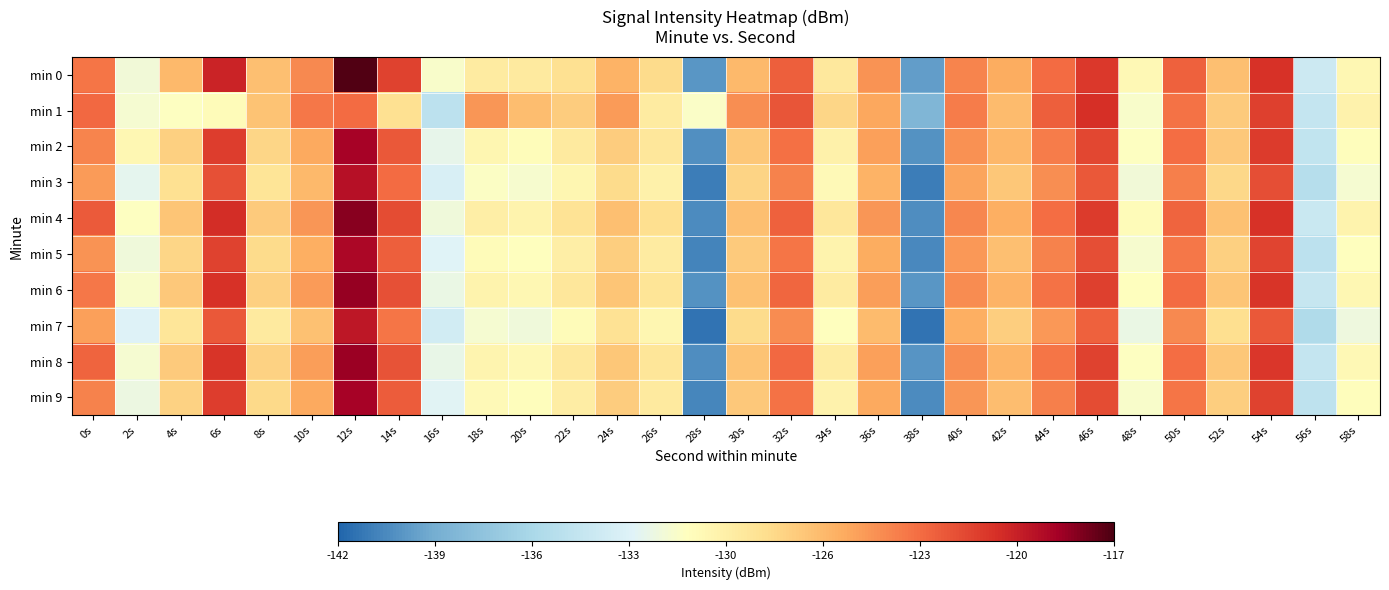

How many data points does each series have?

30